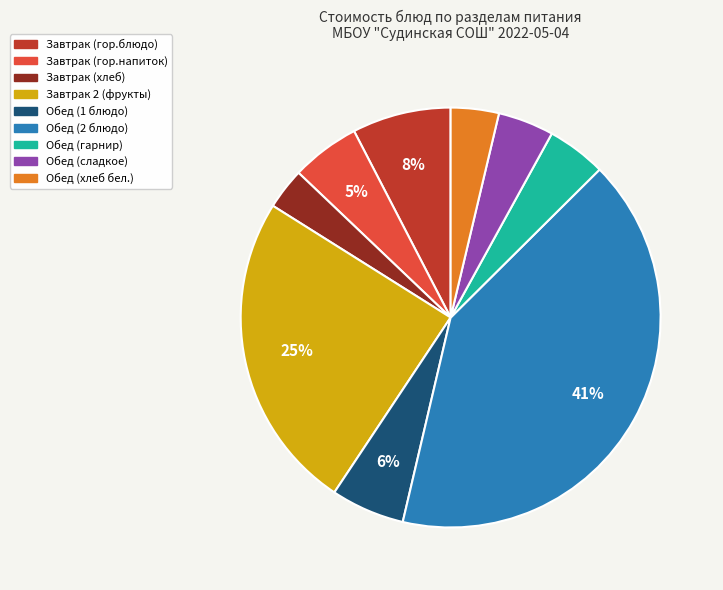

To the nearest percent, what is the combined percentage of Завтрак (гор.напиток) and Завтрак (хлеб)?

8%